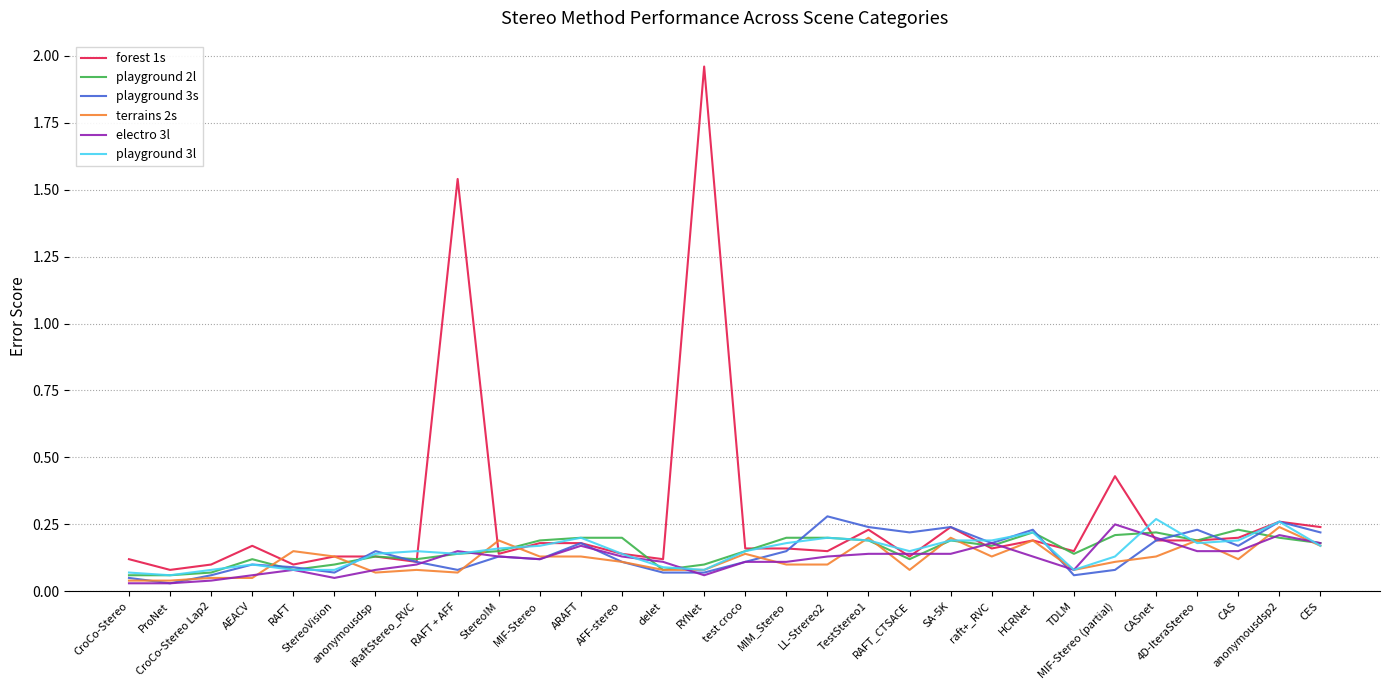

Is it true that playground 2l equals 0.1 at StereoIM?

True